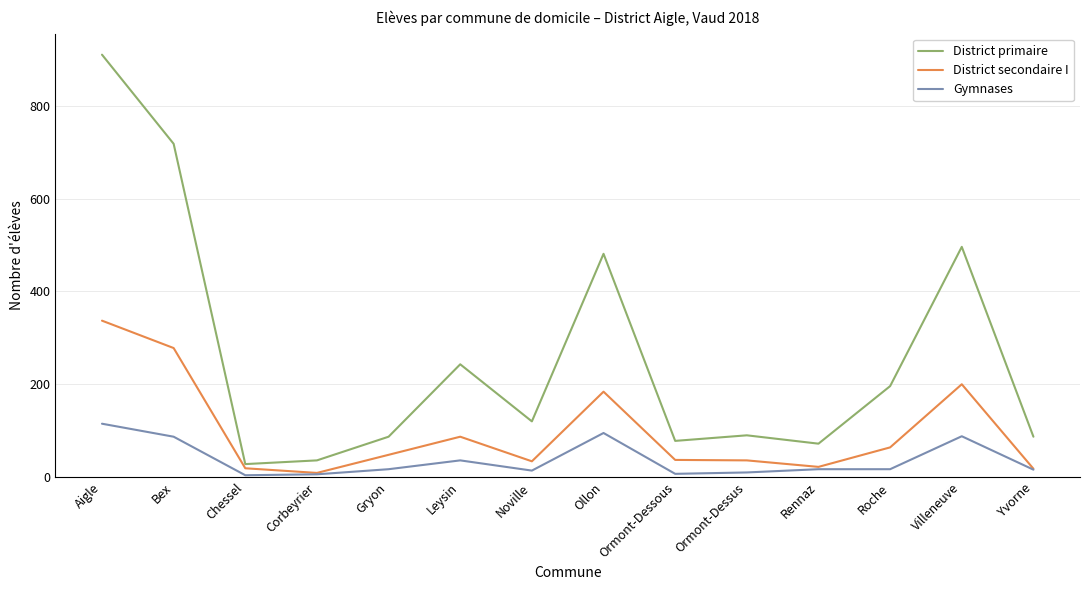

Is the value of Gymnases at Chessel greater than the value of District primaire at Ollon?

No